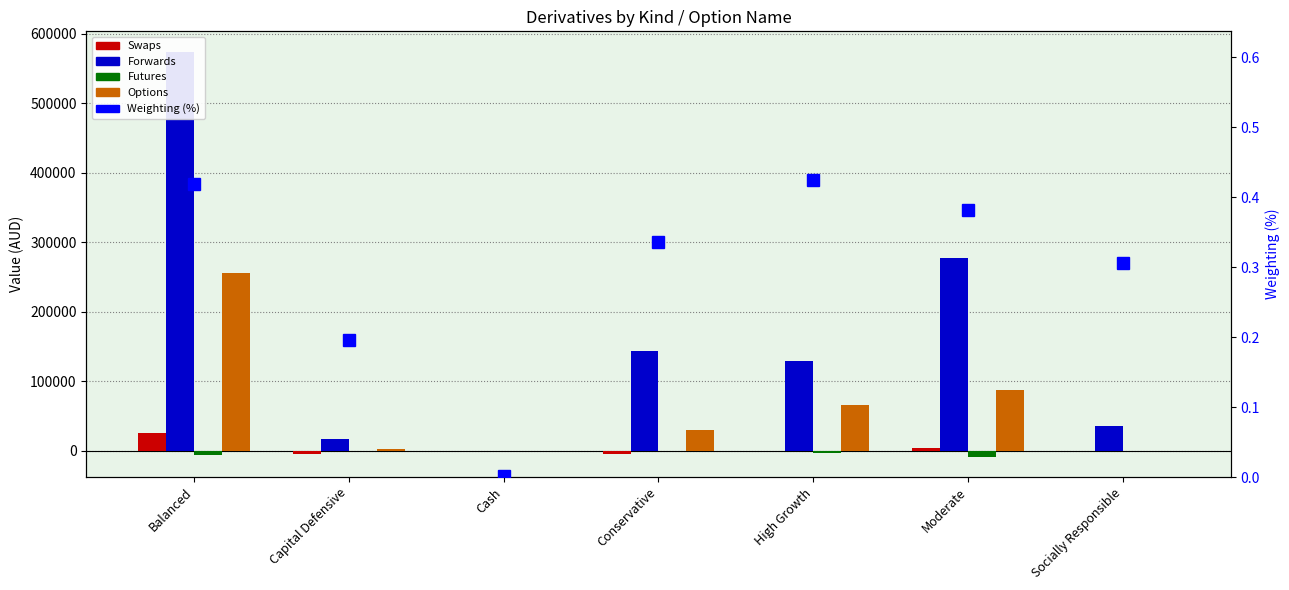

Reading right to left, transcribe all the data shown in this chart.

Swaps: 0.0	4055.3	0.0	-5385.8	0.0	-5041.9	25880.1
Forwards: 35258.1	276893.0	129855.7	143930.8	0.0	17481.3	574631.5
Futures: 0.0	-8686.3	-2806.6	-1089.5	249.5	-98.5	-6568.3
Options: 0.0	87318.0	66560.1	30157.6	0.0	2309.4	256474.9
Weighting (%): 0.3	0.4	0.4	0.3	0.0	0.2	0.4